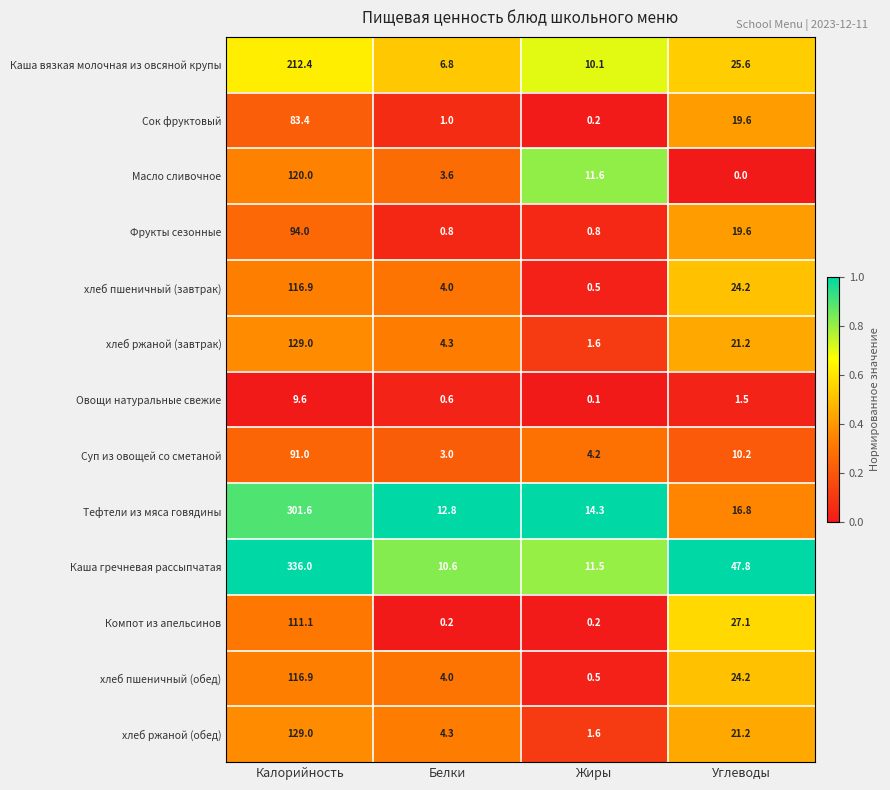

What is the total value across all series at Углеводы?

259.0